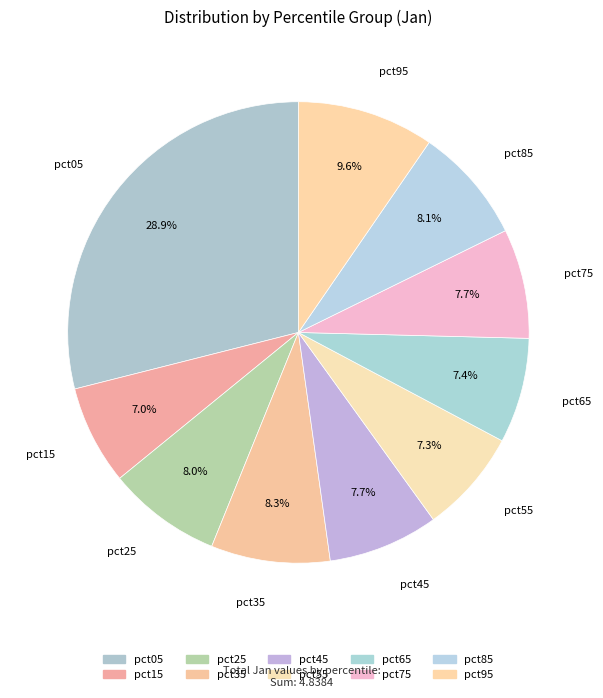

Does pct75 represent more than half of the total?

No